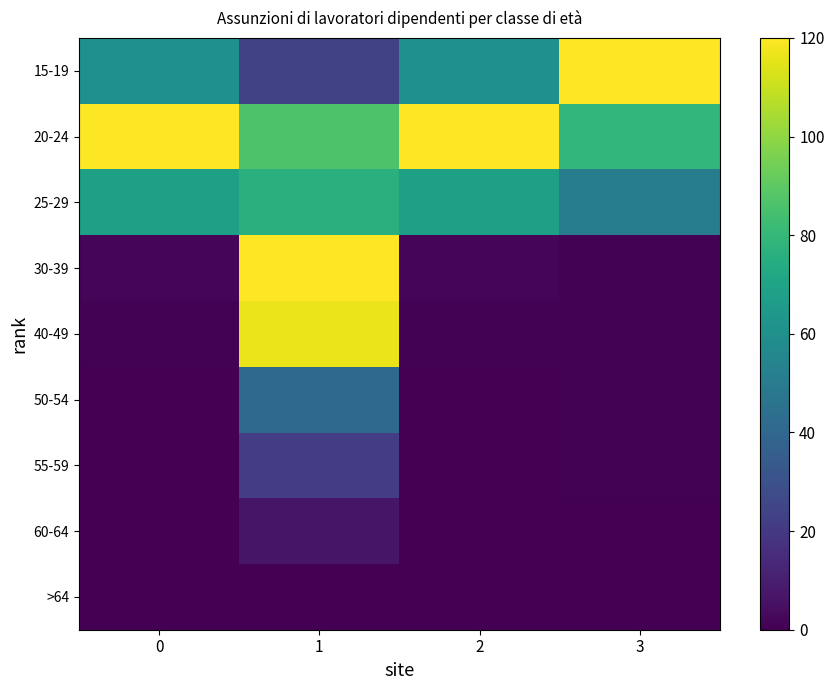

How many data points does each series have?

4